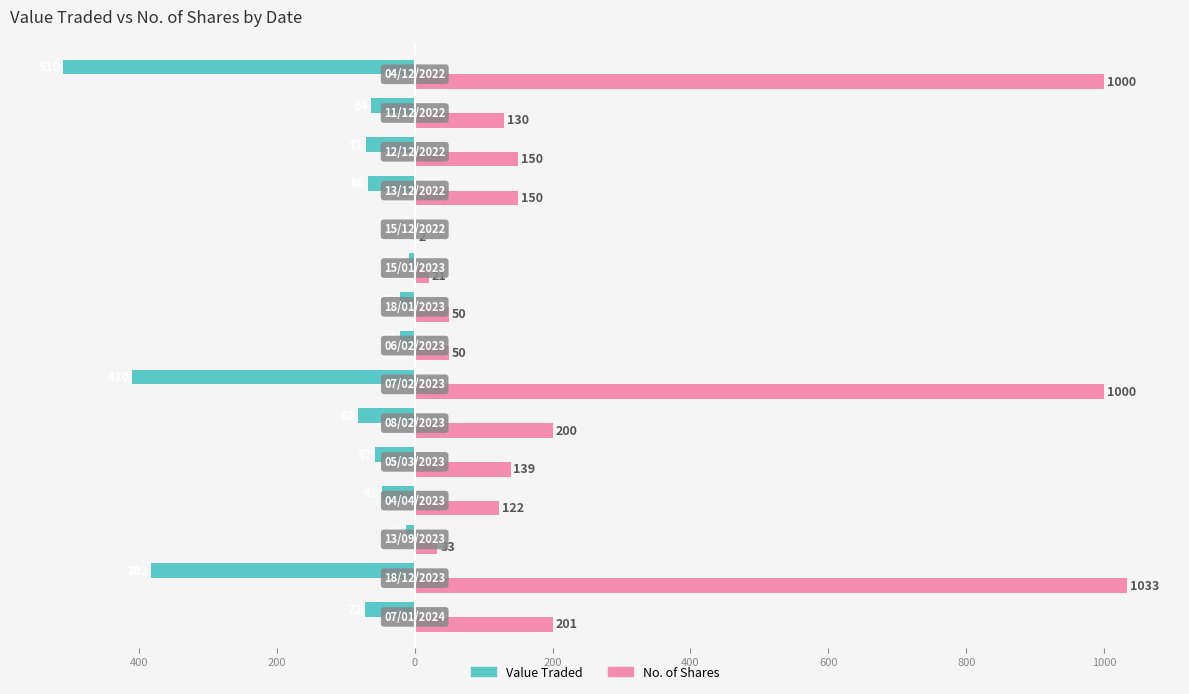

What are all the series names shown in the legend?

Value Traded, No. of Shares